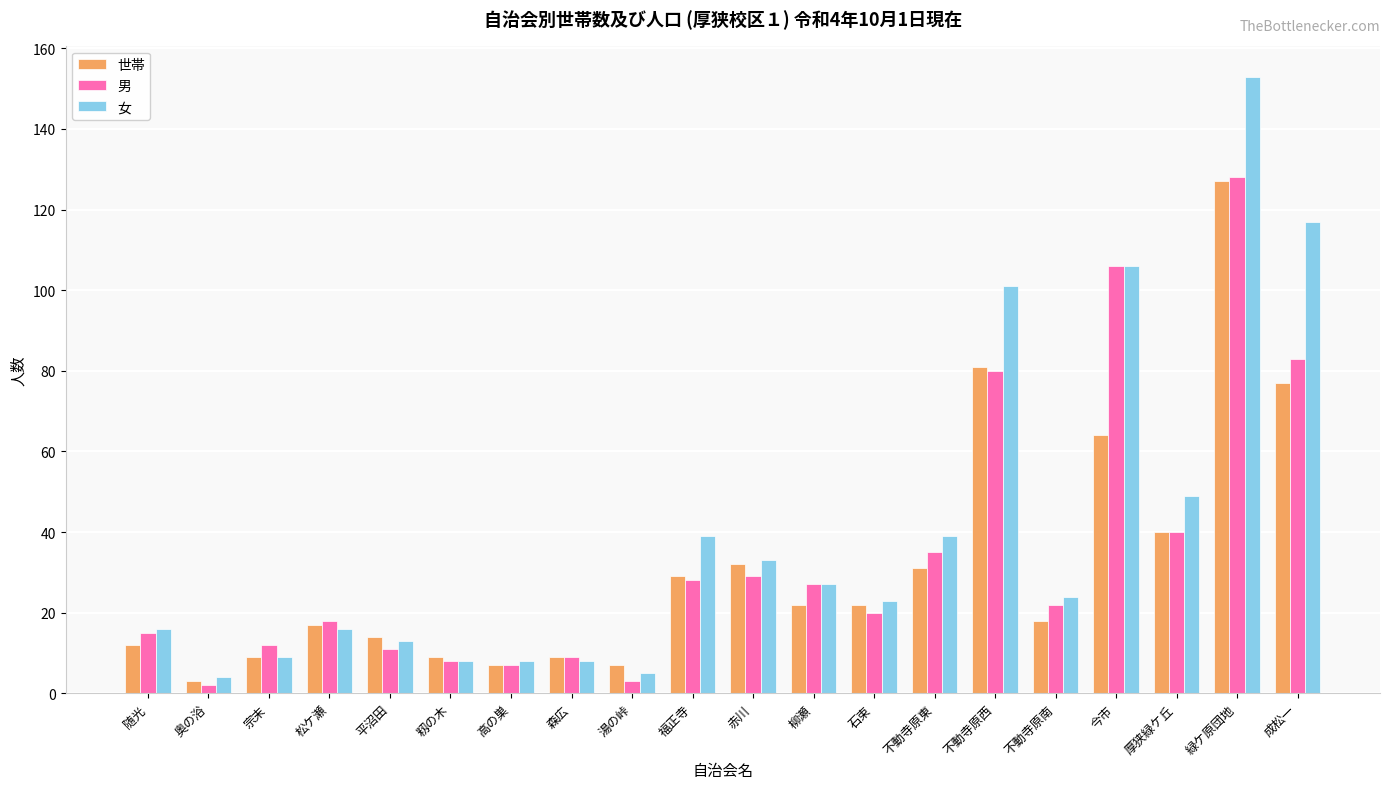

What is the sum of all 女 values?

798